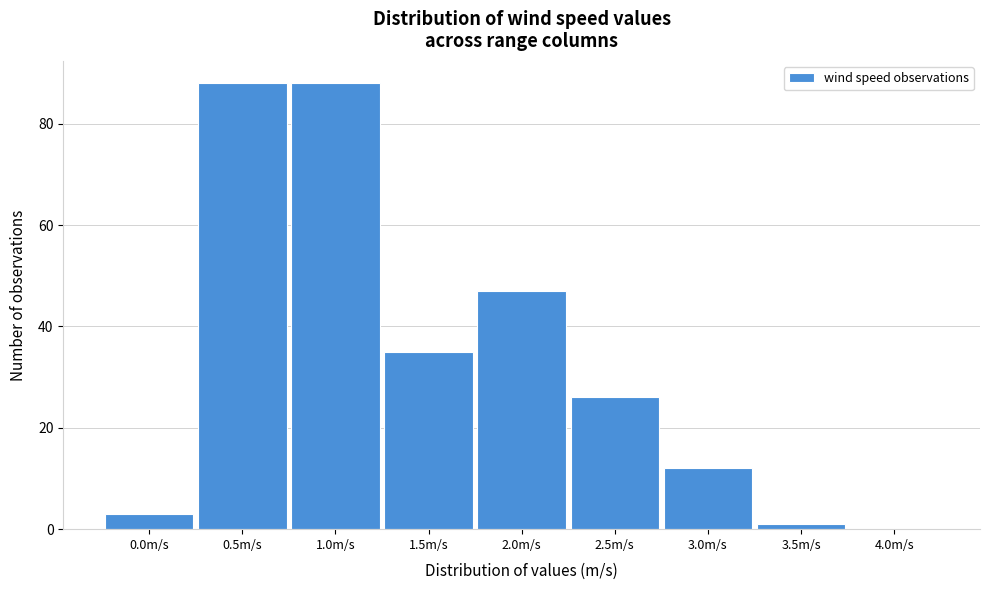

Reading left to right, list all the values displayed in this chart.

0.0m/s=3	0.5m/s=88	1.0m/s=88	1.5m/s=35	2.0m/s=47	2.5m/s=26	3.0m/s=12	3.5m/s=1	4.0m/s=0